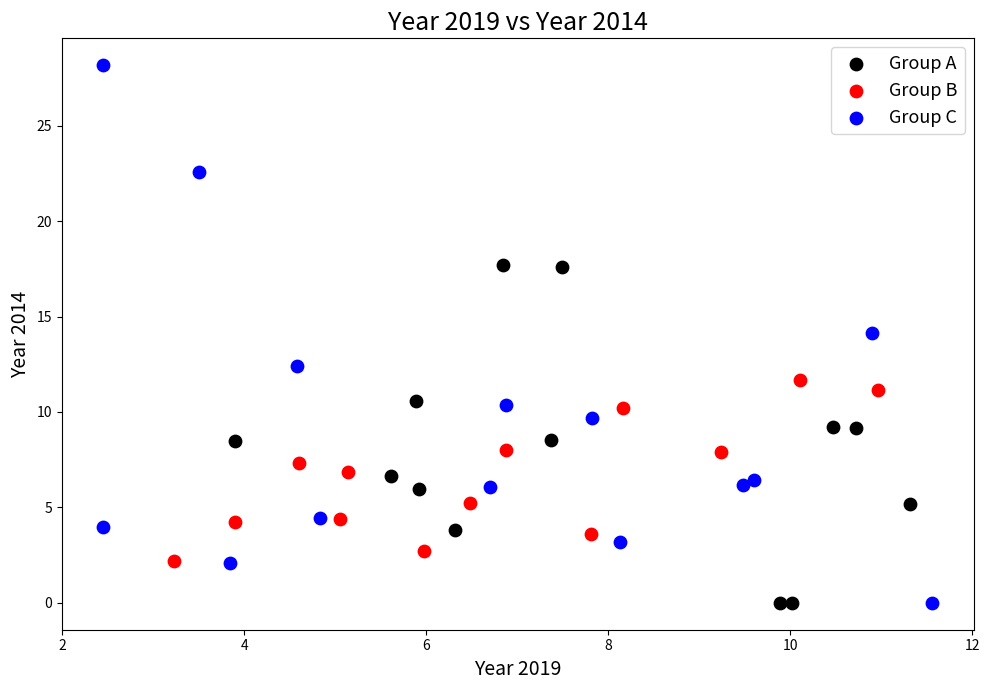

Which series reaches the maximum Y coordinate?

Group C